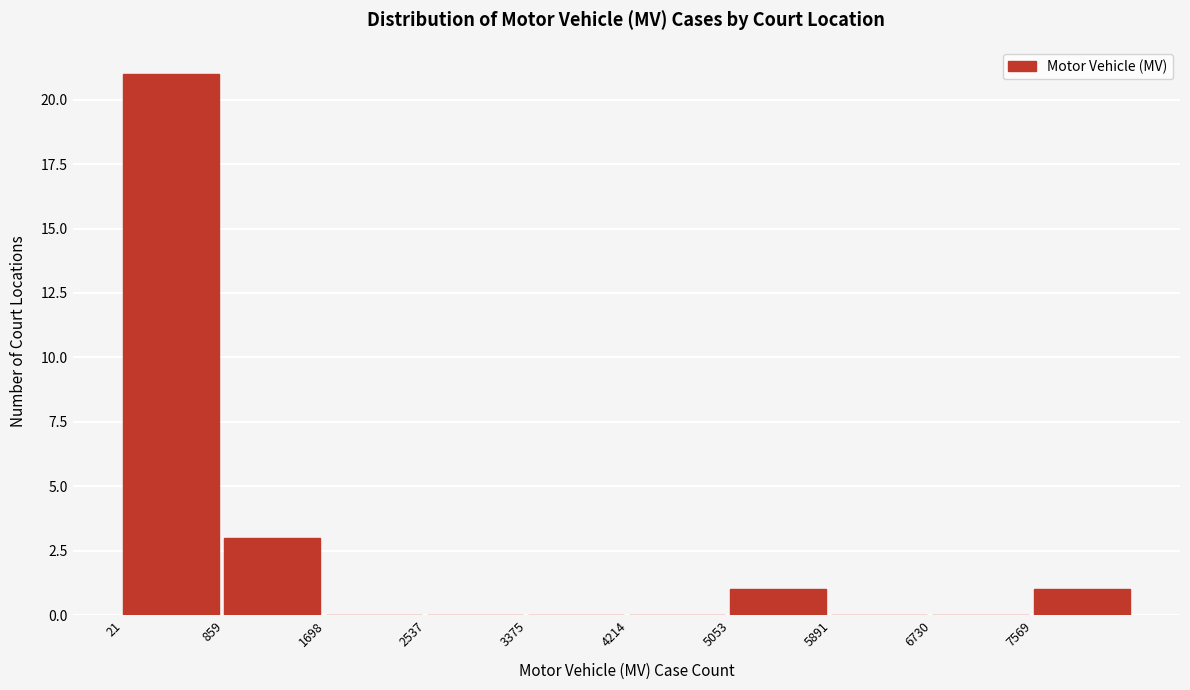

Which range on the x-axis has the tallest bar?

0 to 900